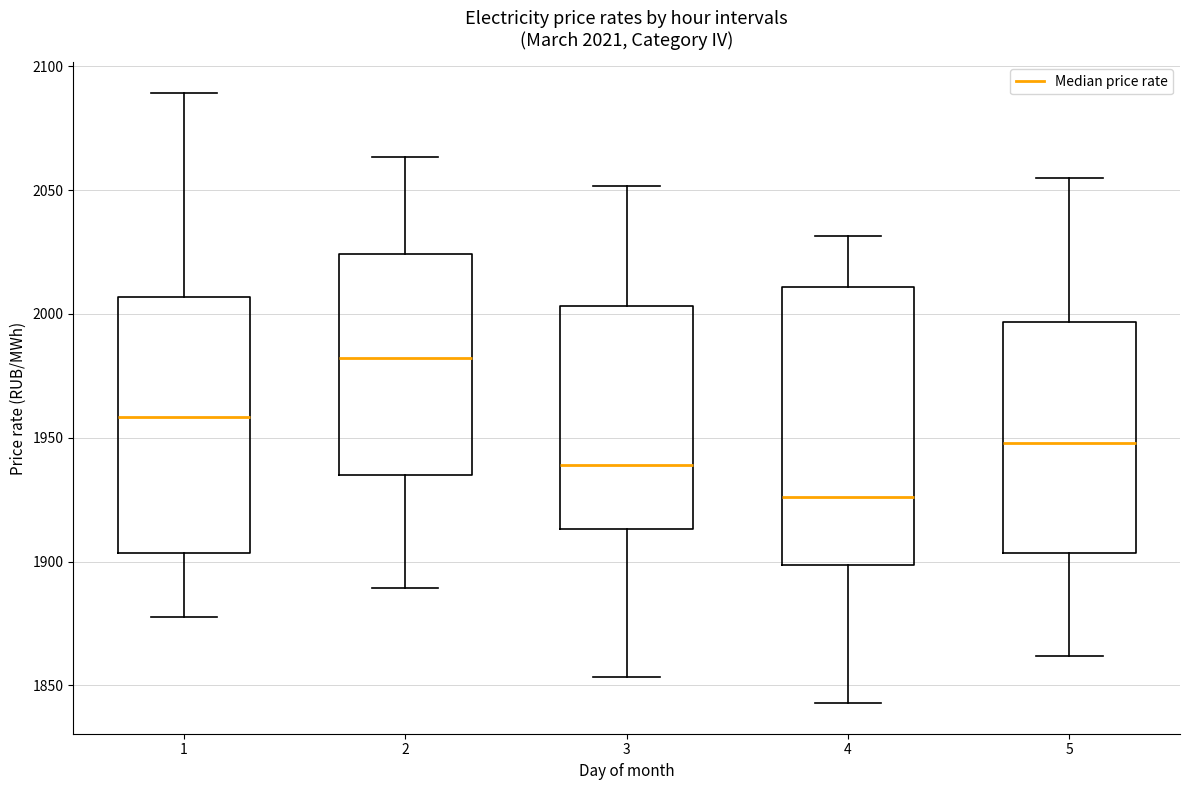

Which box has the lowest median line?

4